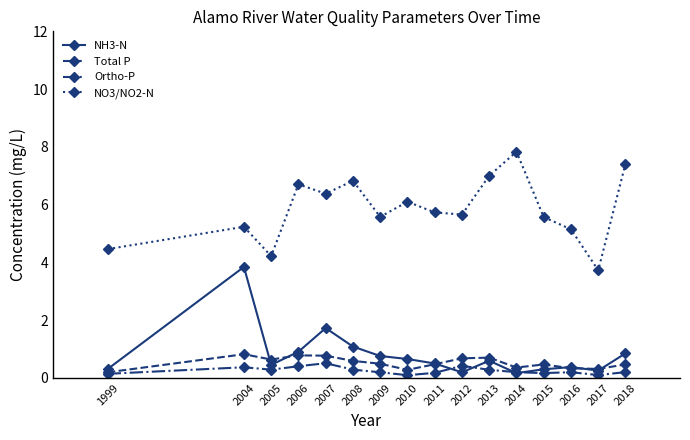

What is the difference between the second highest and minimum values in the Total P series?

0.6